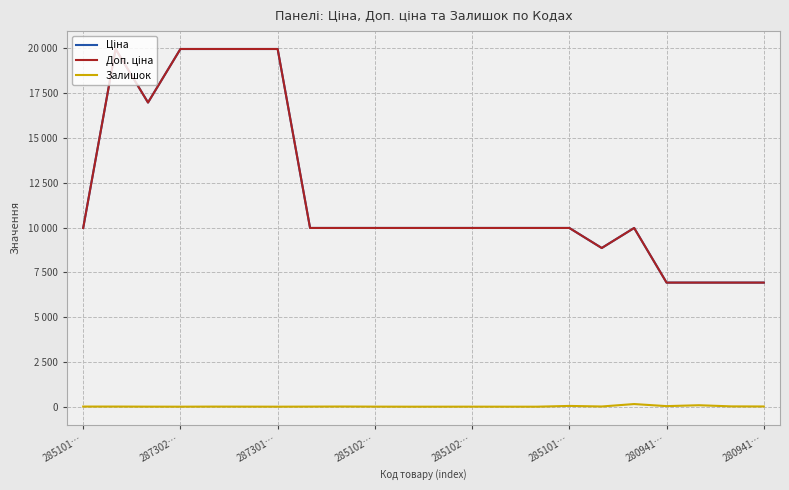

Is this an area chart (filled region under the line)?

No